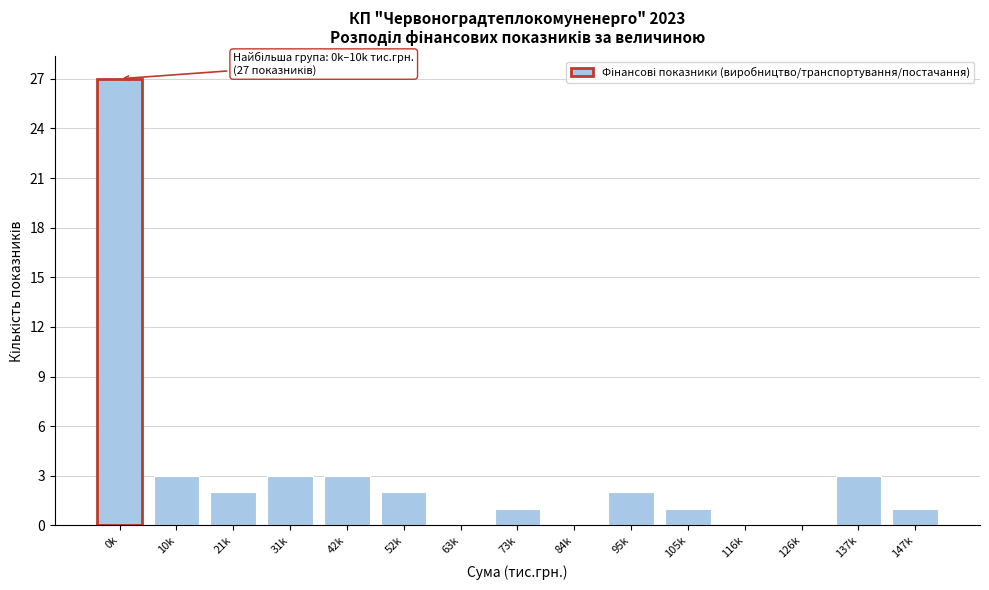

Reading right to left, what are all the values shown in this chart?

147k=1	137k=3	126k=0	116k=0	105k=1	95k=2	84k=0	73k=1	63k=0	52k=2	42k=3	31k=3	21k=2	10k=3	0k=27